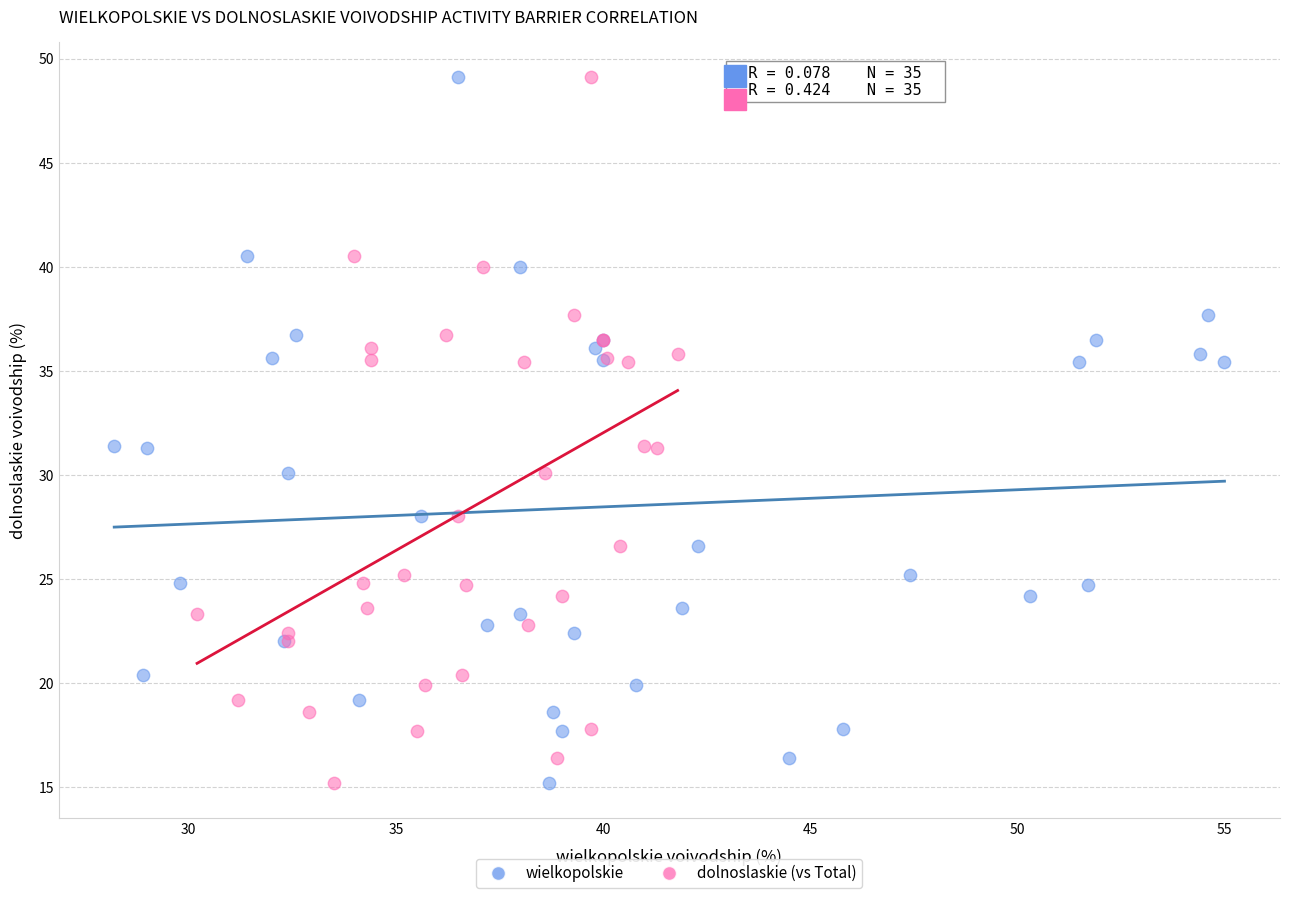

What are all the series names shown in the legend?

wielkopolskie, dolnoslaskie (vs Total)